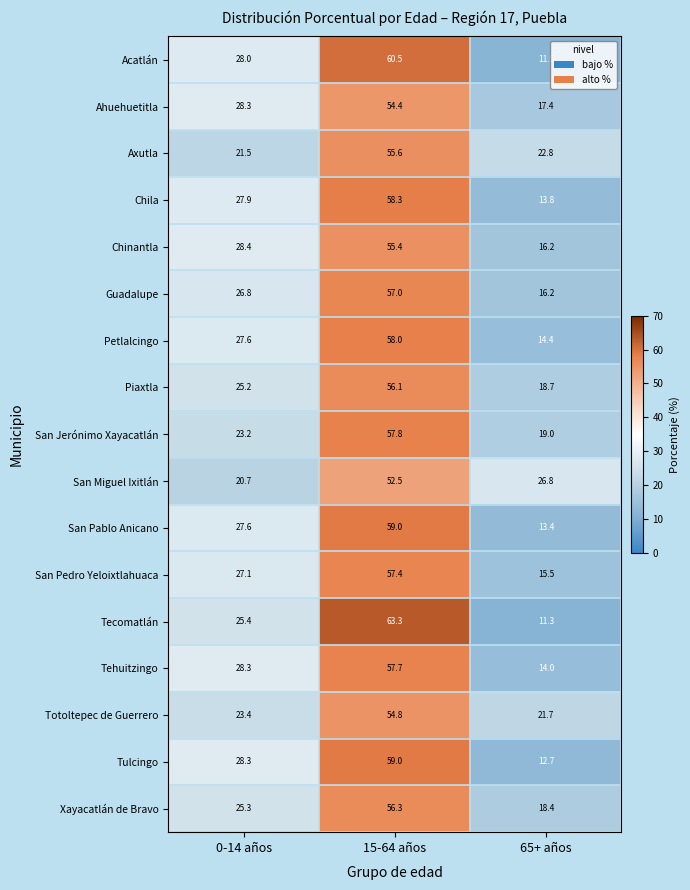

List the labels in order of San Pablo Anicano value, largest first.

15-64 años, 0-14 años, 65+ años